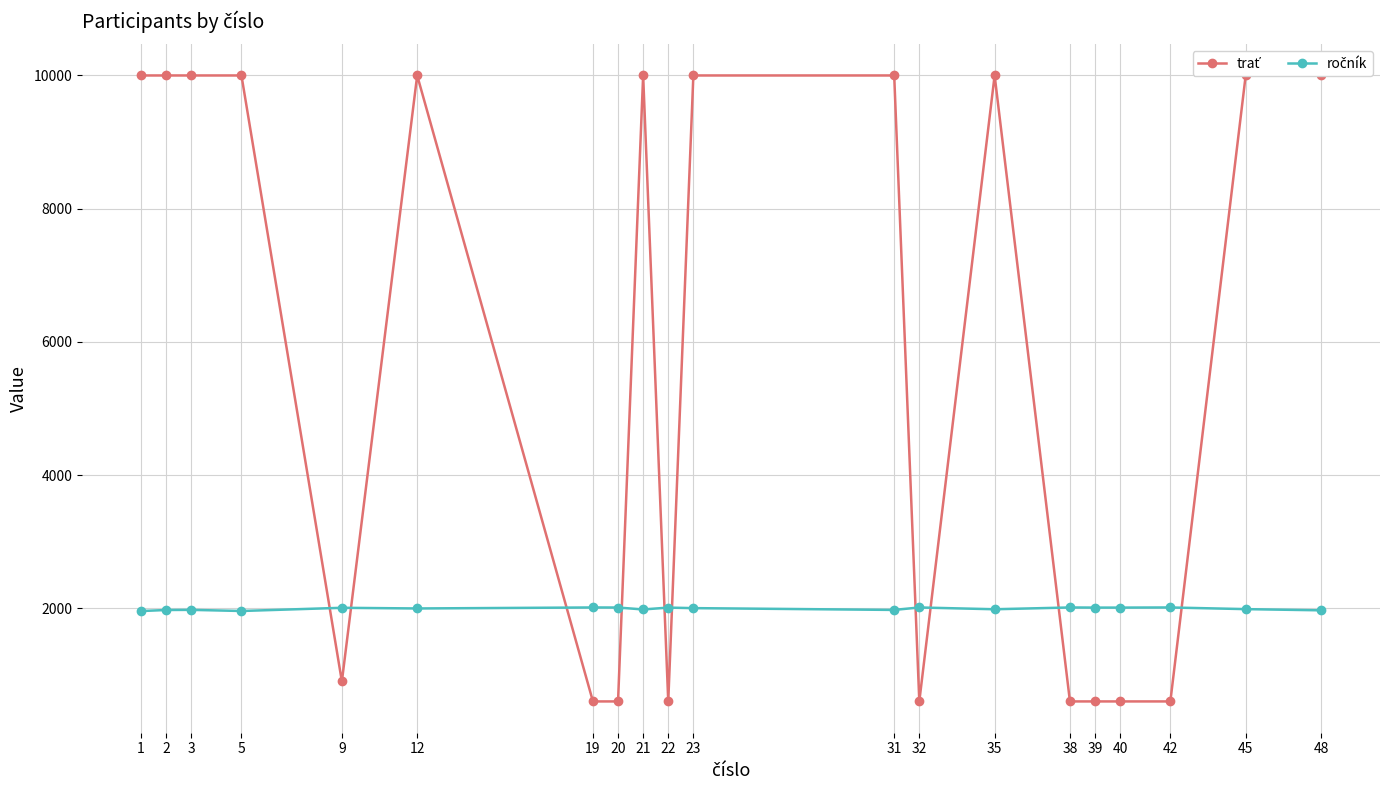

Reading left to right, extract all data points from this chart.

trať: 1=10000	2=10000	3=10000	5=10000	9=900	12=10000	19=600	20=600	21=10000	22=600	23=10000	31=10000	32=600	35=10000	38=600	39=600	40=600	42=600	45=10000	48=10000
ročník: 1=1957	2=1973	3=1975	5=1958	9=2006	12=1996	19=2011	20=2010	21=1981	22=2009	23=2001	31=1974	32=2011	35=1984	38=2011	39=2009	40=2009	42=2011	45=1986	48=1968